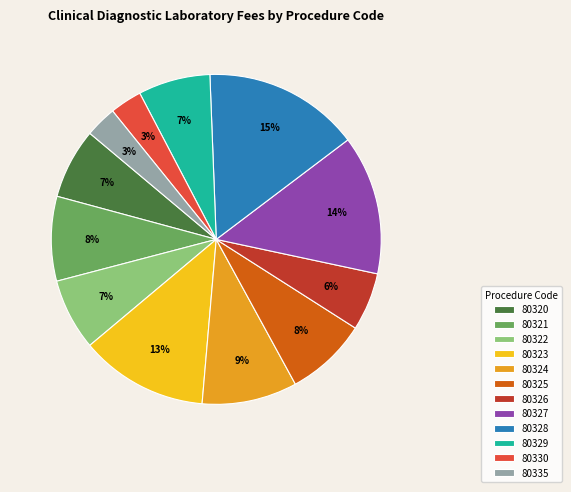

To the nearest percent, what is the difference between the 80328 and 80329 slice percentages?

8%